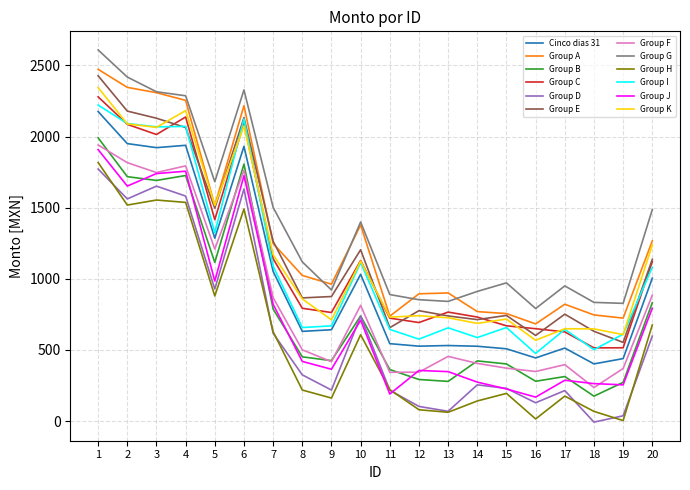

How many lines are shown in the chart?

12